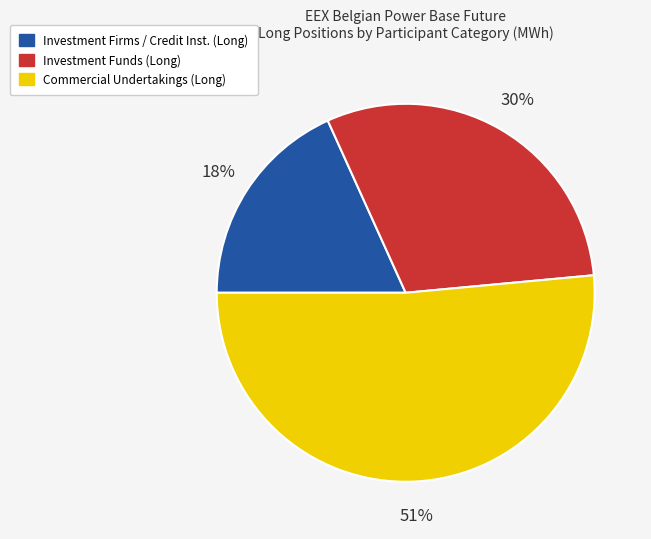

Does any single category account for the majority?

Yes